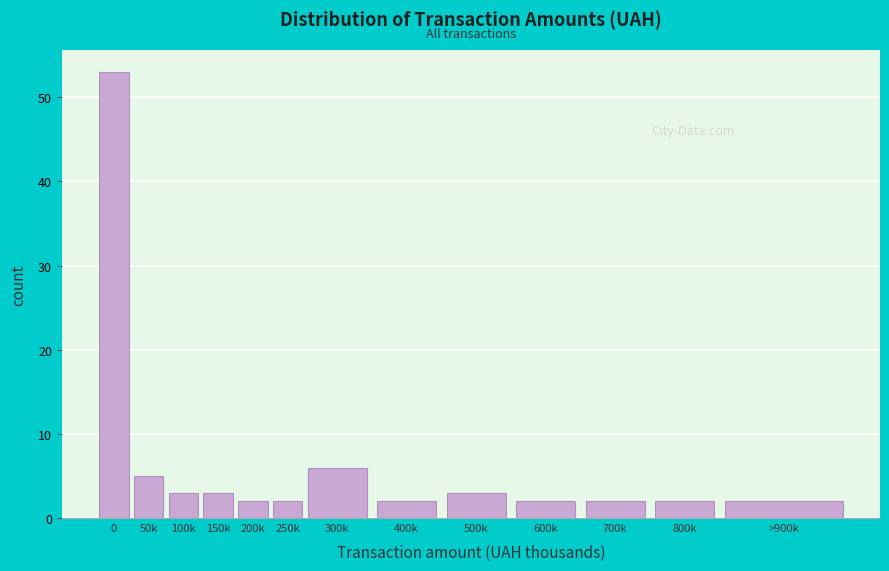

Reading left to right, extract all data points from this chart.

0=53	50k=5	100k=3	150k=3	200k=2	250k=2	300k=6	400k=2	500k=3	600k=2	700k=2	800k=2	>900k=2